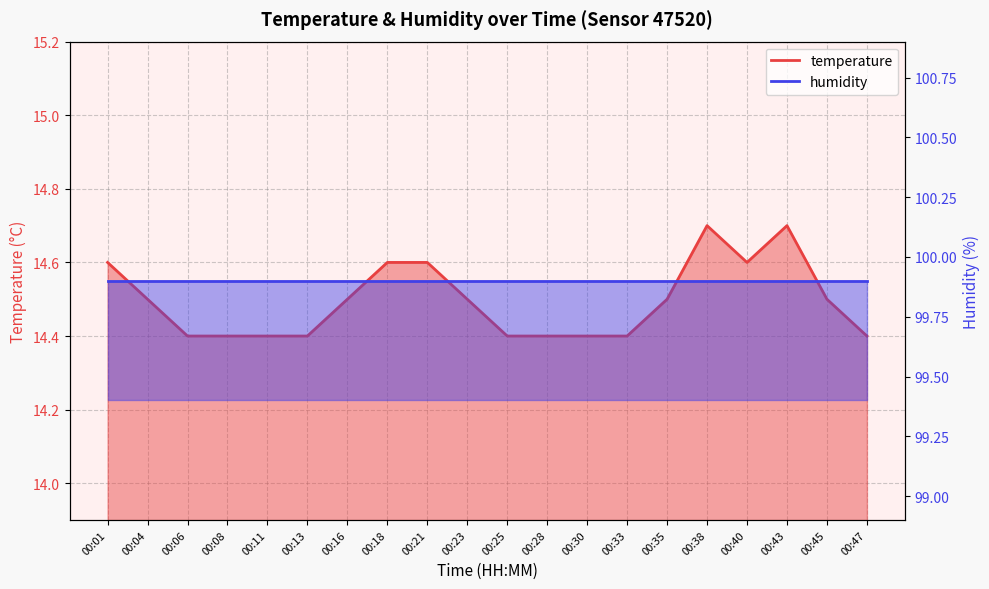

What is the sum of all values?

289.9